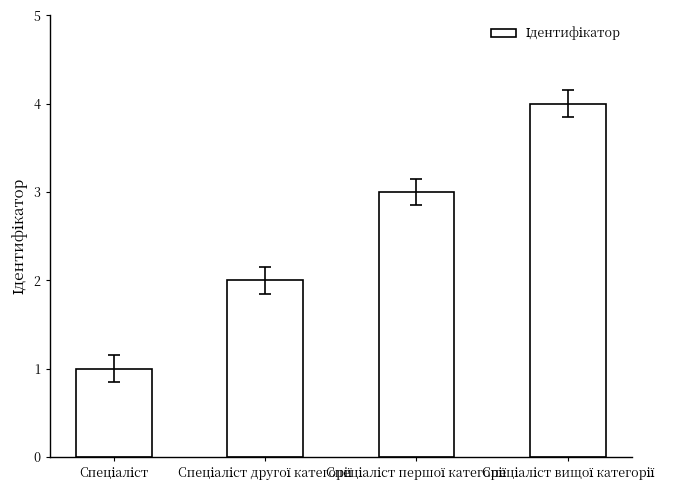

What is the sum of all values?

10